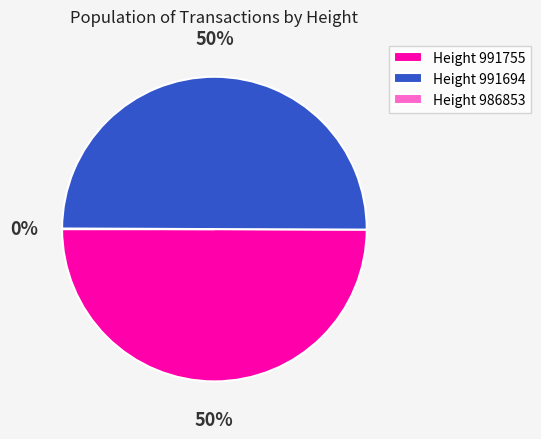

True or false: Height 991694 accounts for 50% of the total.

True